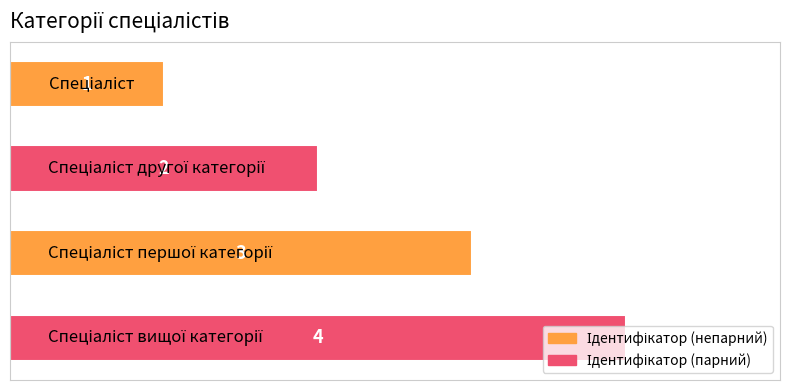

What is the sum of all values?

10